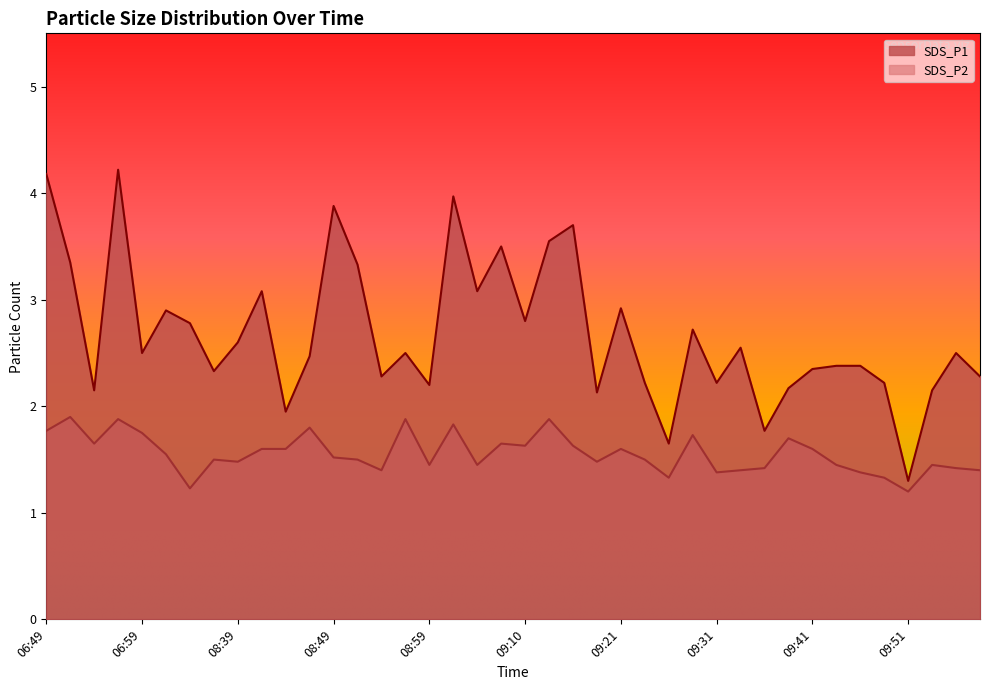

What are all the series names shown in the legend?

SDS_P1, SDS_P2